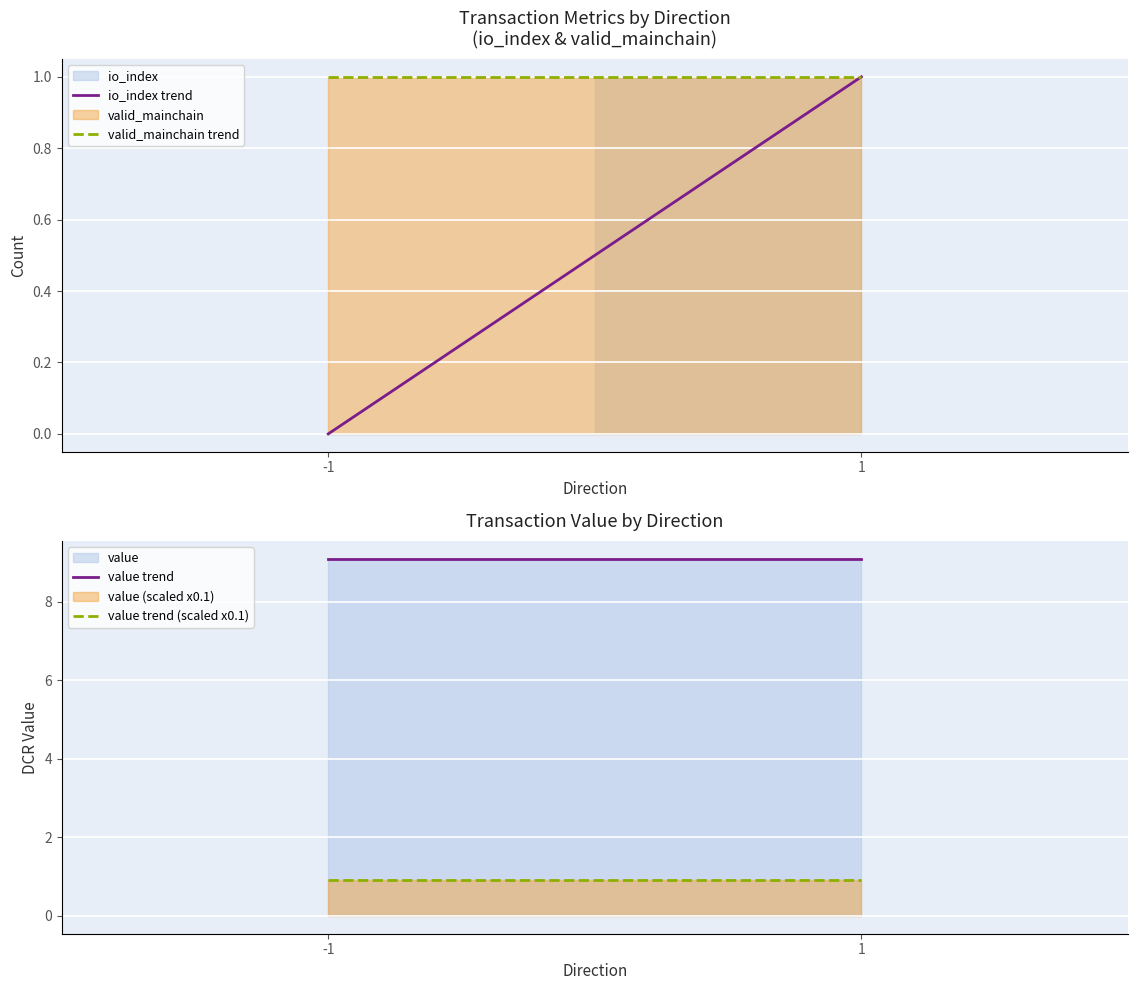

At how many categories does at least one series exceed 1?

2